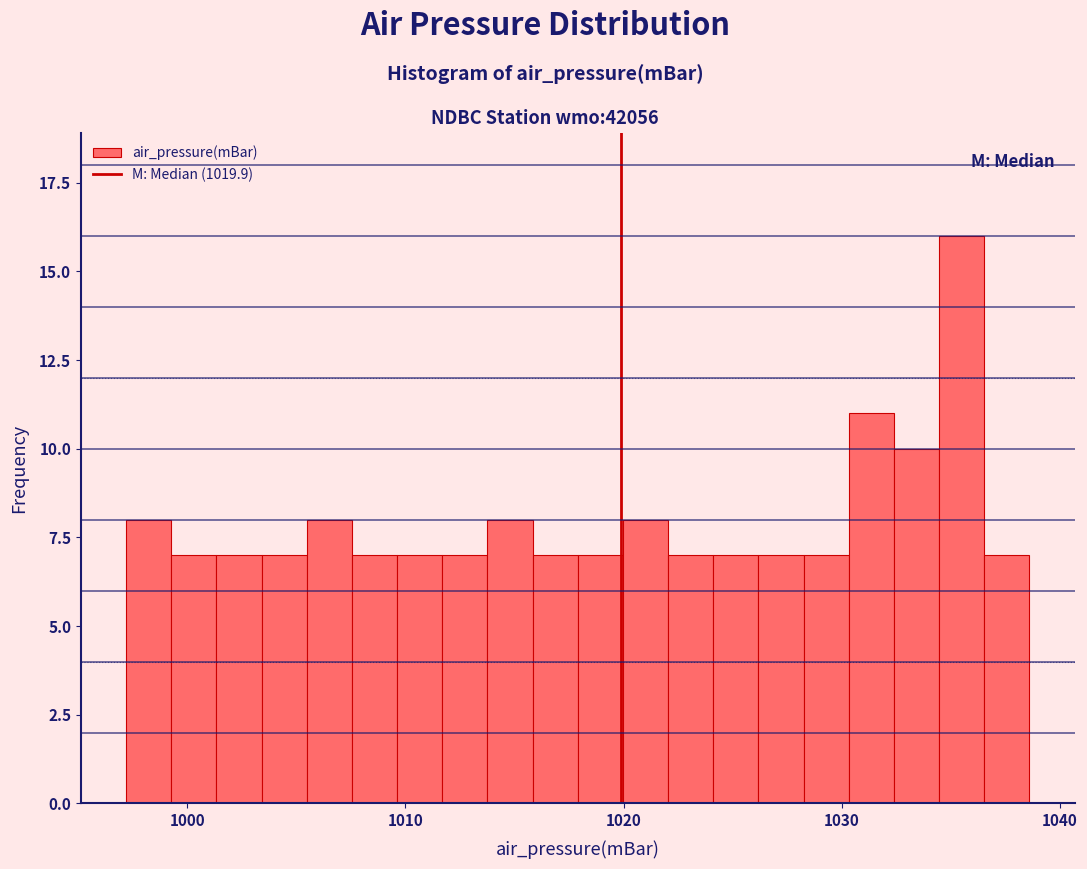

Read against the x-axis, roughly where is the centre of the tallest bar?

1035